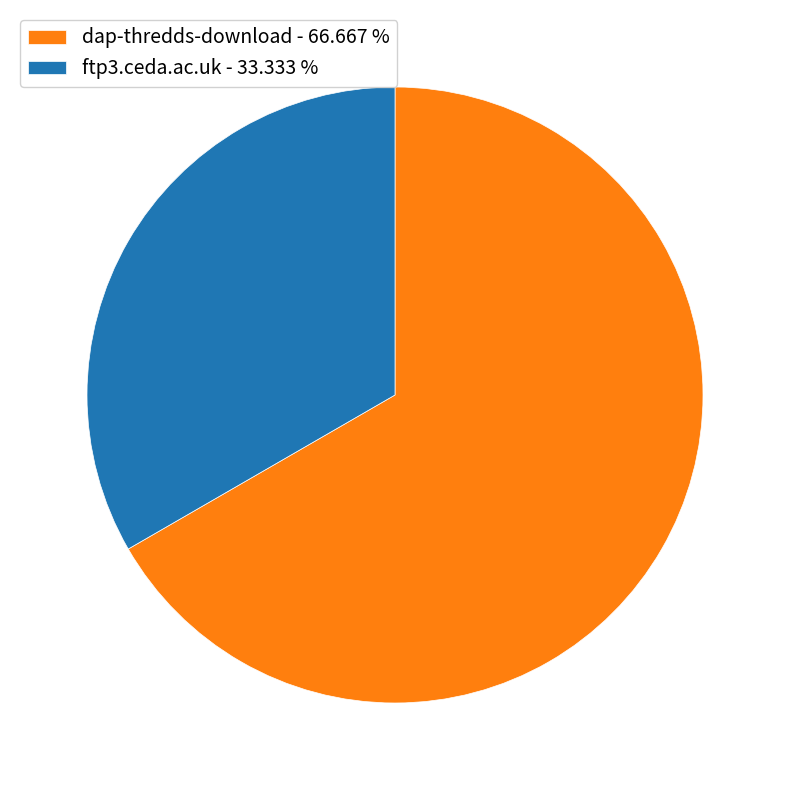

How many slices are in this pie chart?

2